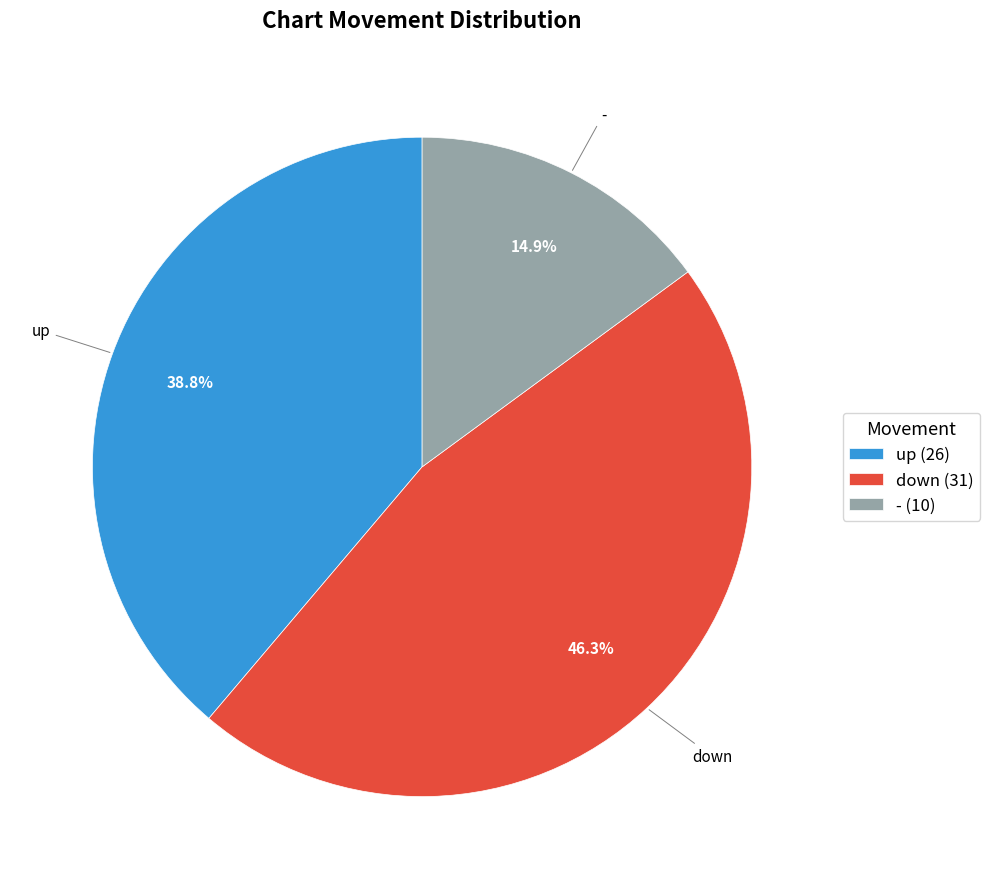

Is the sum of - and down greater than half?

Yes